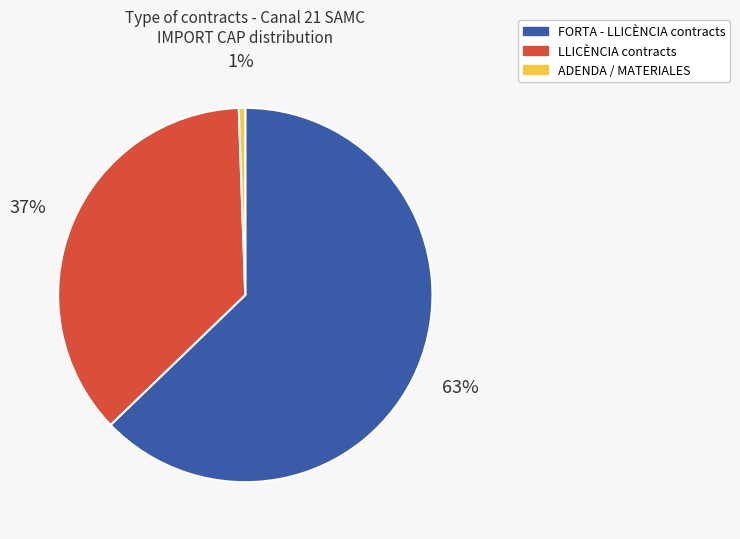

To the nearest percent, what is the average slice percentage?

33%